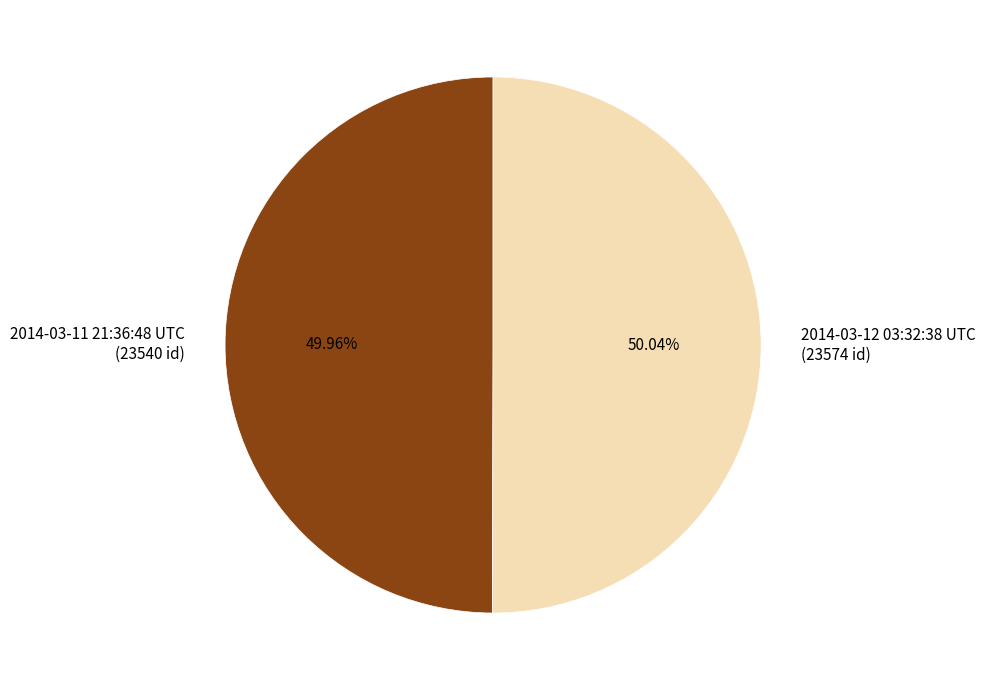

To the nearest percent, what percentage of the pie is 2014-03-12 03:32:38 UTC?

50%